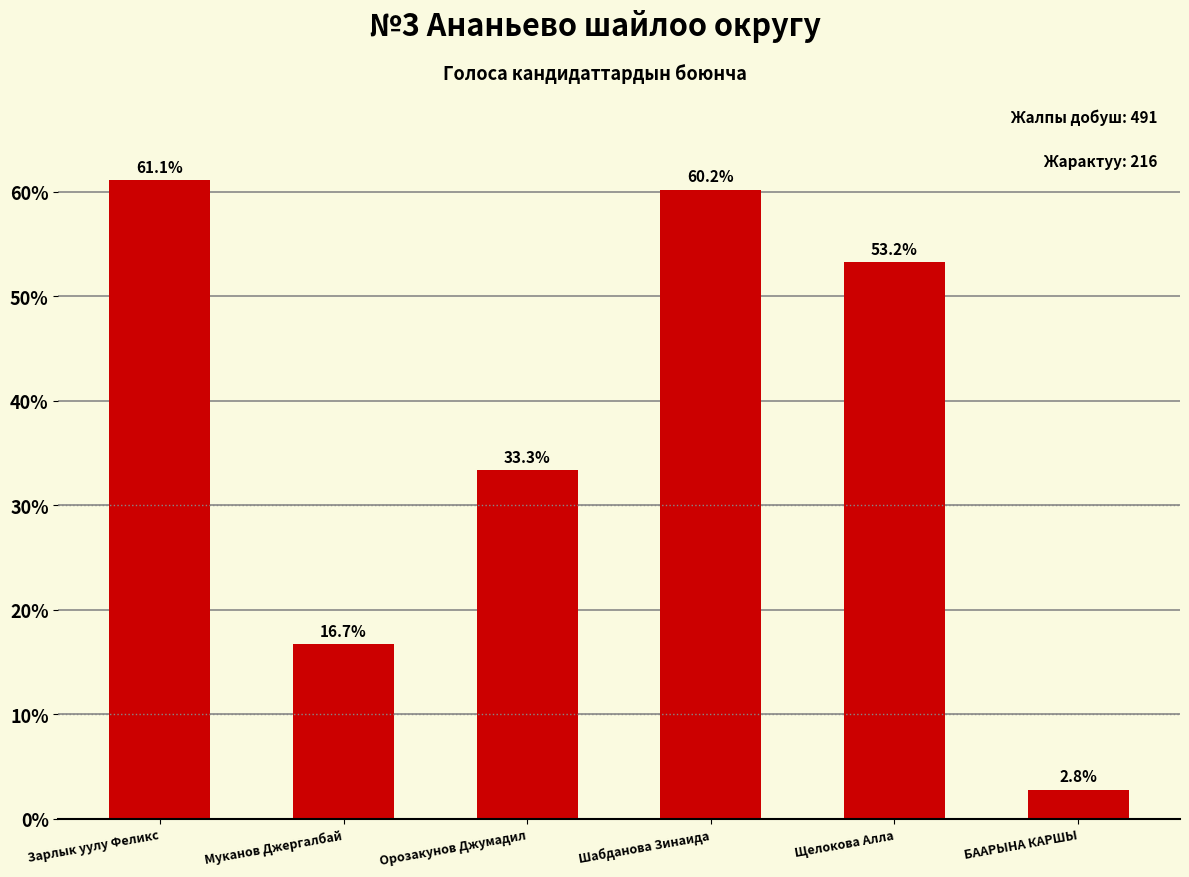

How many categories are shown in the chart?

6